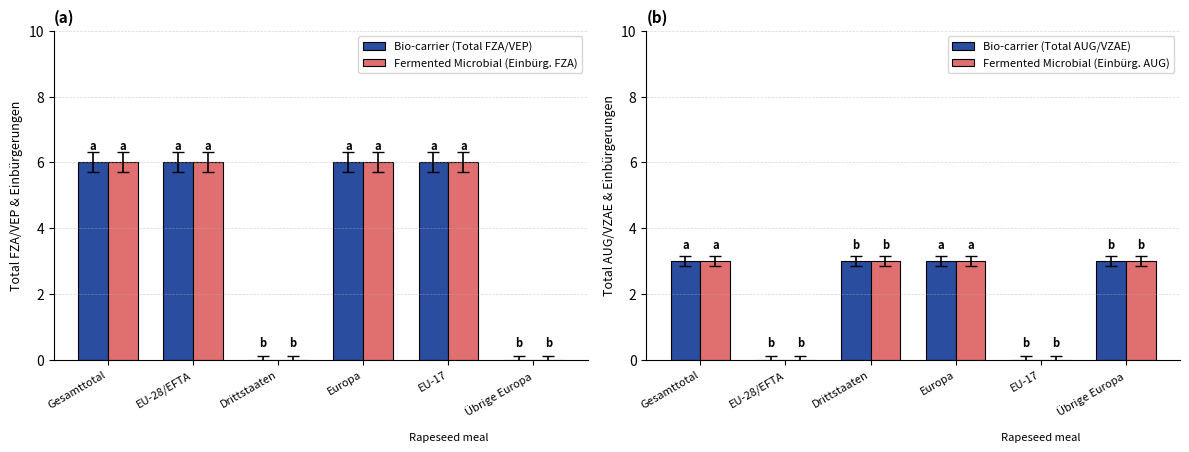

How many data points in Fermented Microbial (Einbürg. AUG) are less than 3?

2